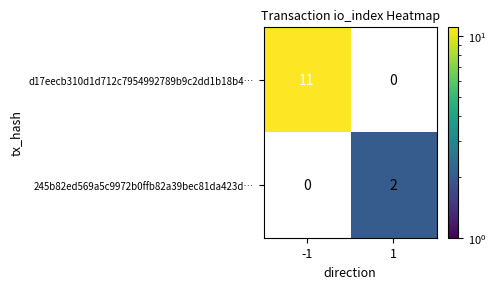

At 1, list the series in order from smallest to largest.

d17eecb310d1d712c7954992789b9c2dd1b18b4…, 245b82ed569a5c9972b0ffb82a39bec81da423d…